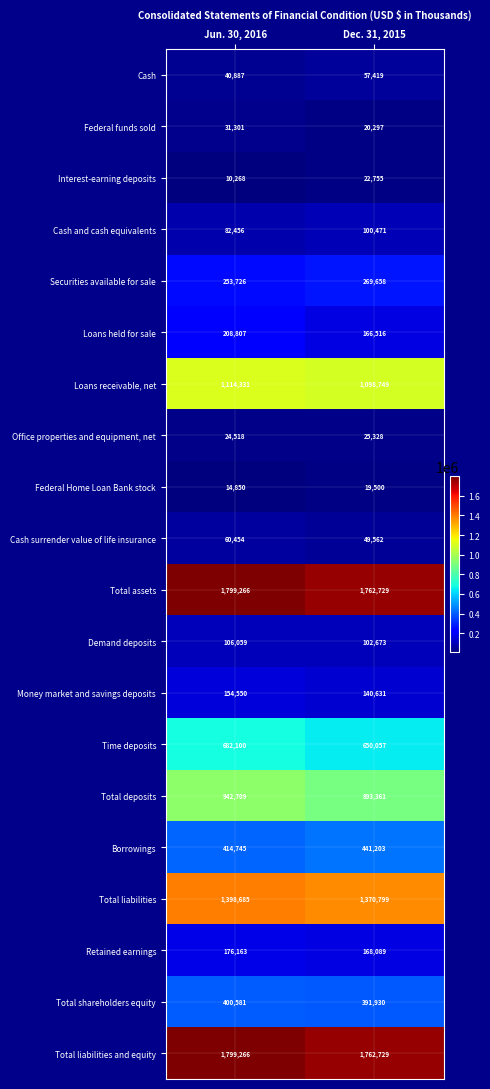

How many distinct data groups are displayed?

20